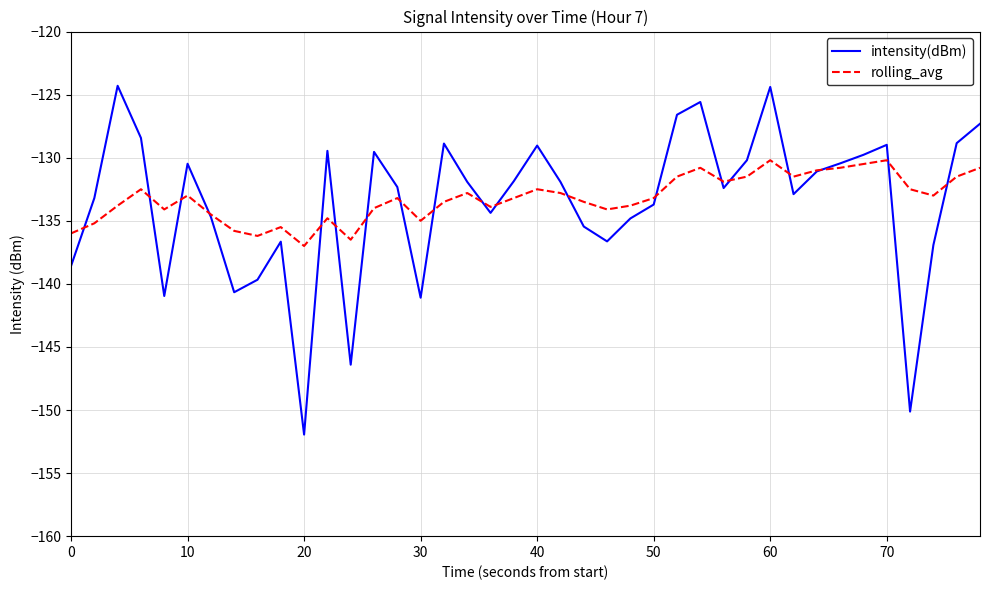

What is the lowest value of the intensity(dBm) series?

-151.9